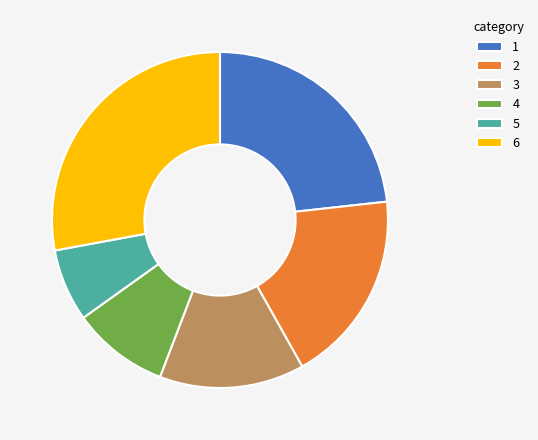

Is the sum of 2 and 6 greater than half?

No